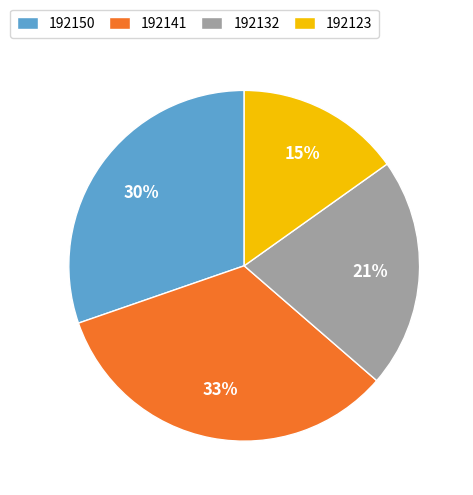

To the nearest percent, what is the average slice percentage?

25%